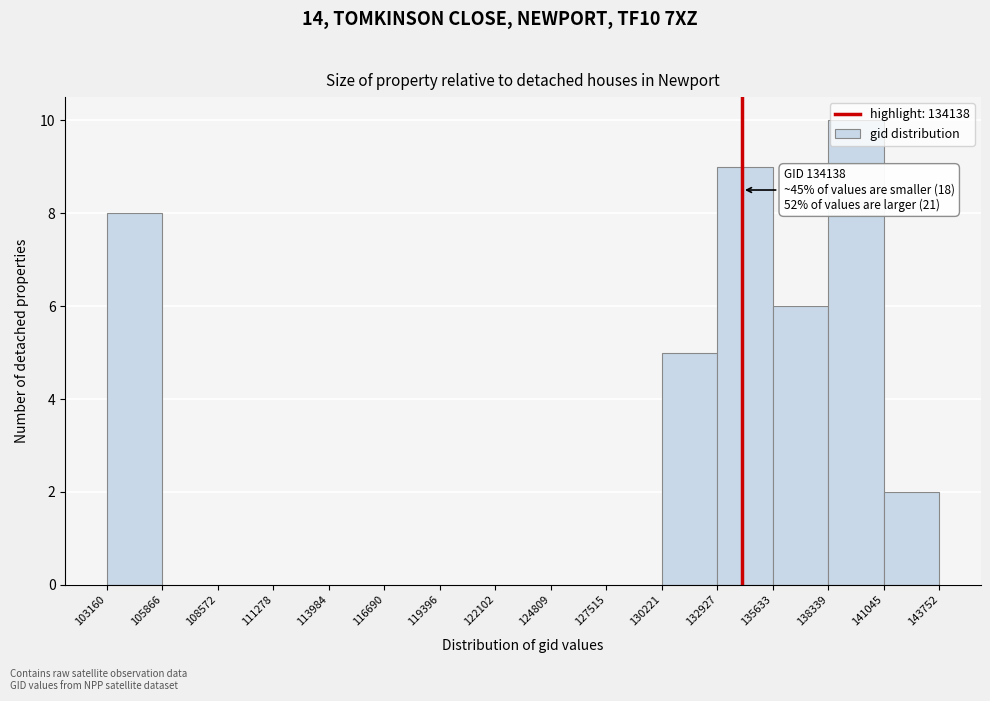

Over which range of the x-axis is the bar tallest?

138339 to 141045